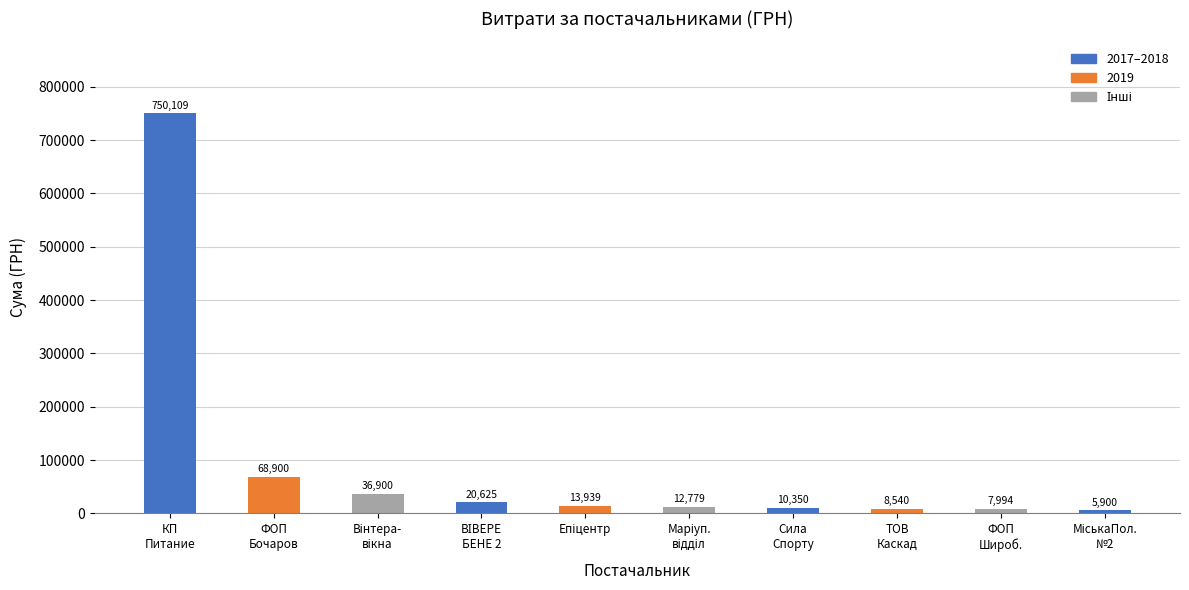

What is the smallest value displayed?

5900.1